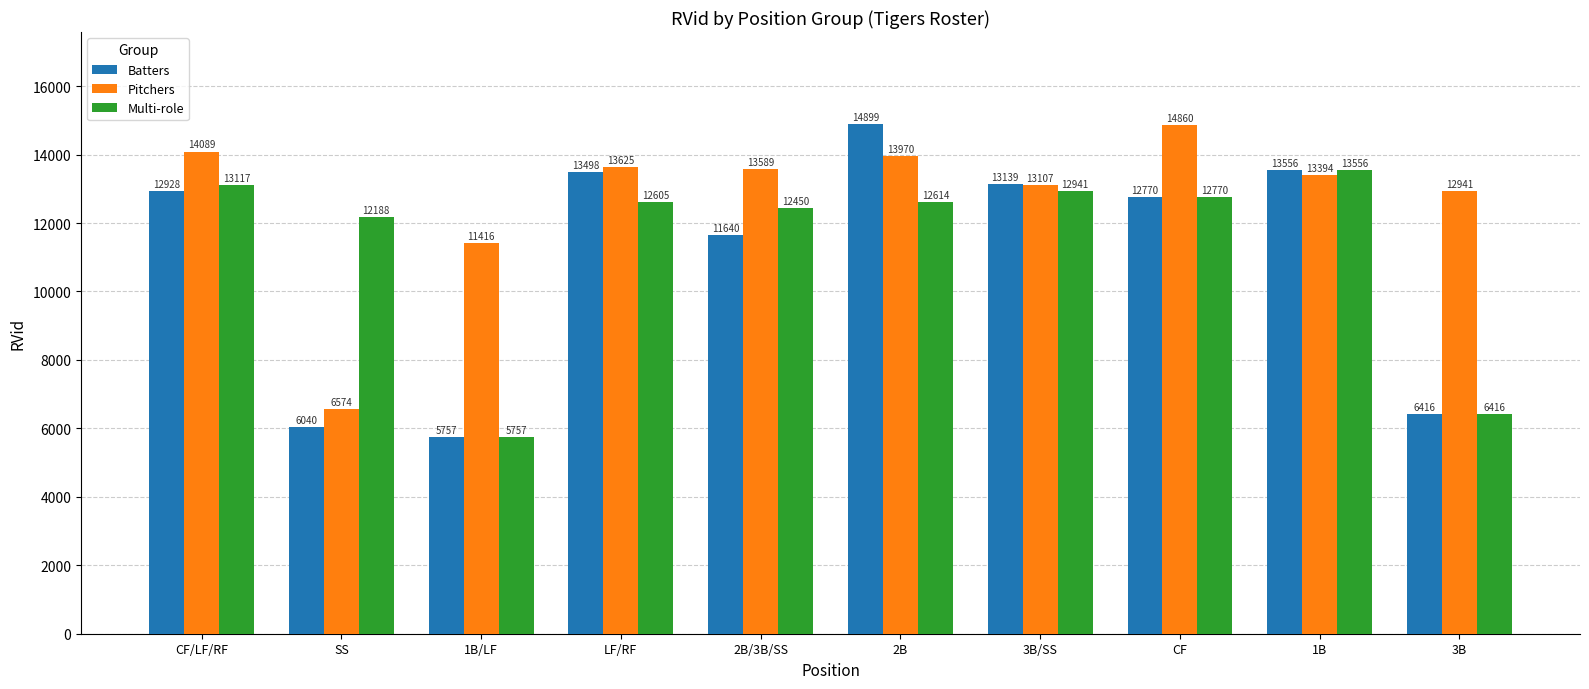

At which label does Multi-role first exceed 12614?

CF/LF/RF